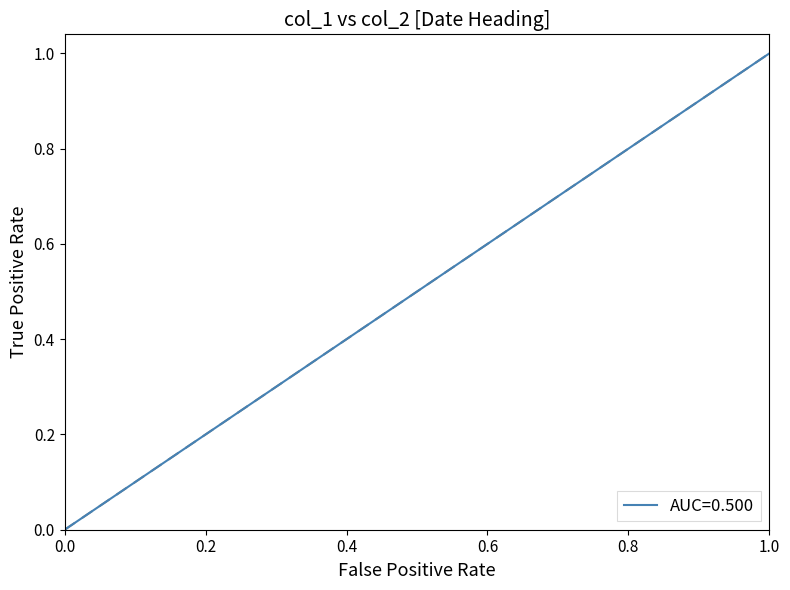

What is the greatest value displayed?

1.0